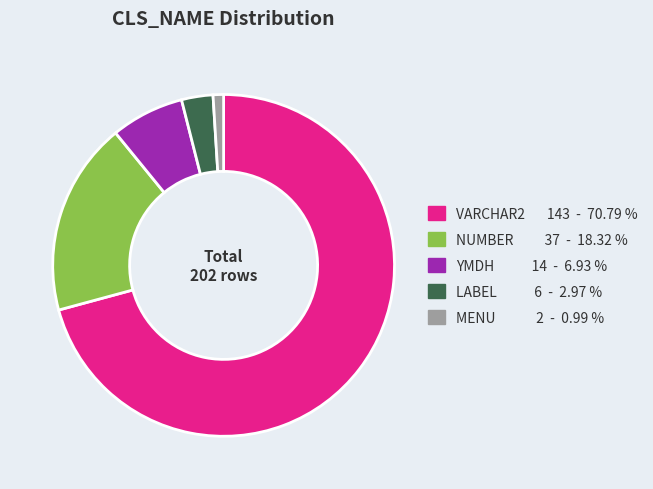

Which category accounts for the majority?

VARCHAR2